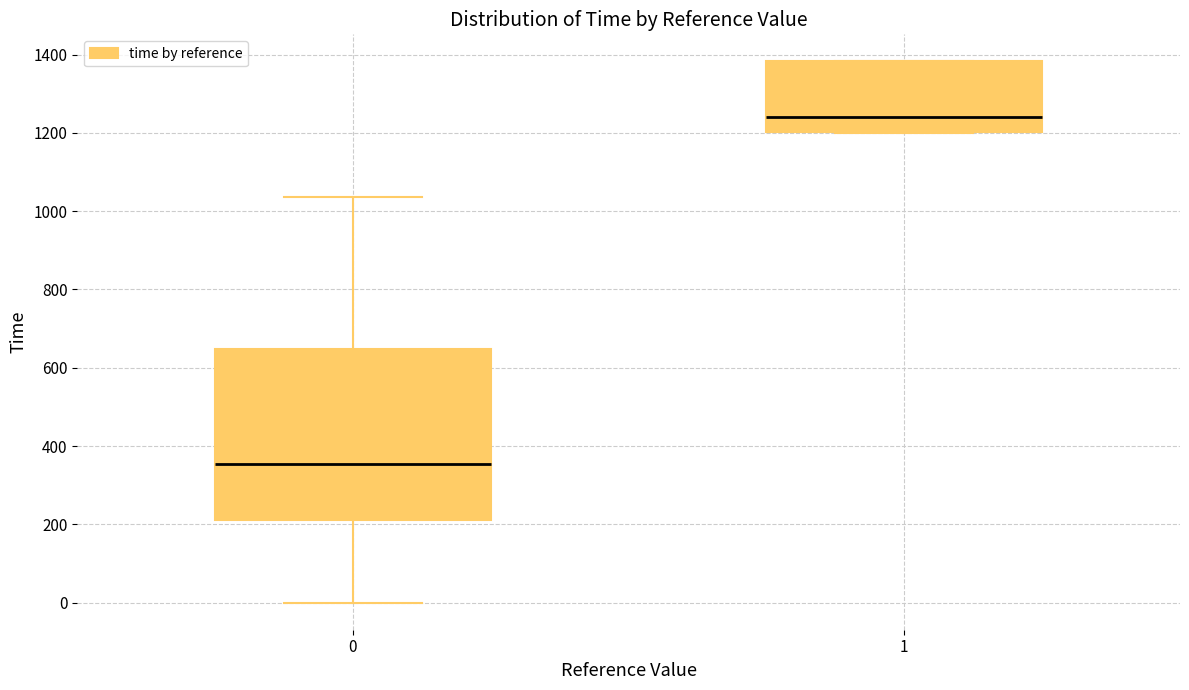

Which box is the tallest, from its lower edge to its upper edge?

0